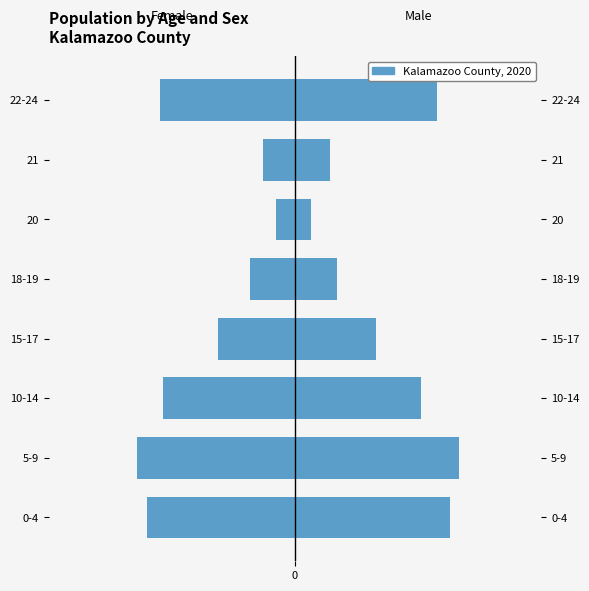

At 0-4, list the series in order from smallest to largest.

Female, Male